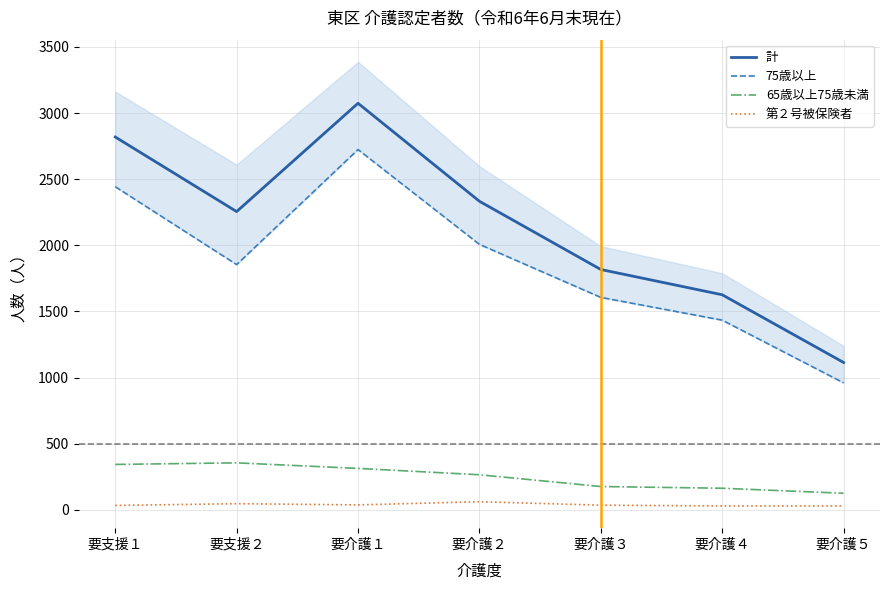

At which category is the sum across all series the highest?

要介護１